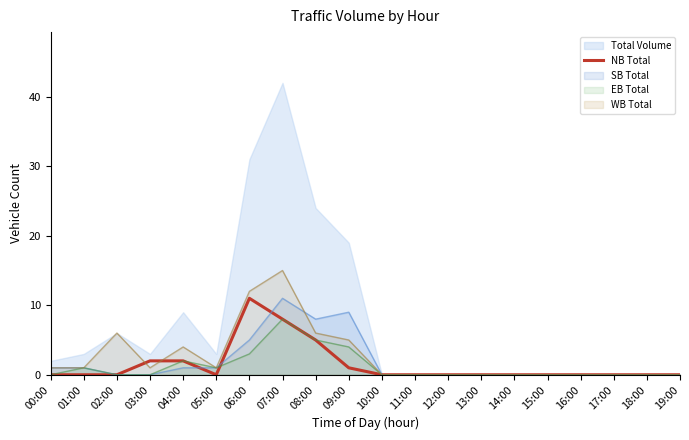

What is the label of the 18th point from the left?

17:00